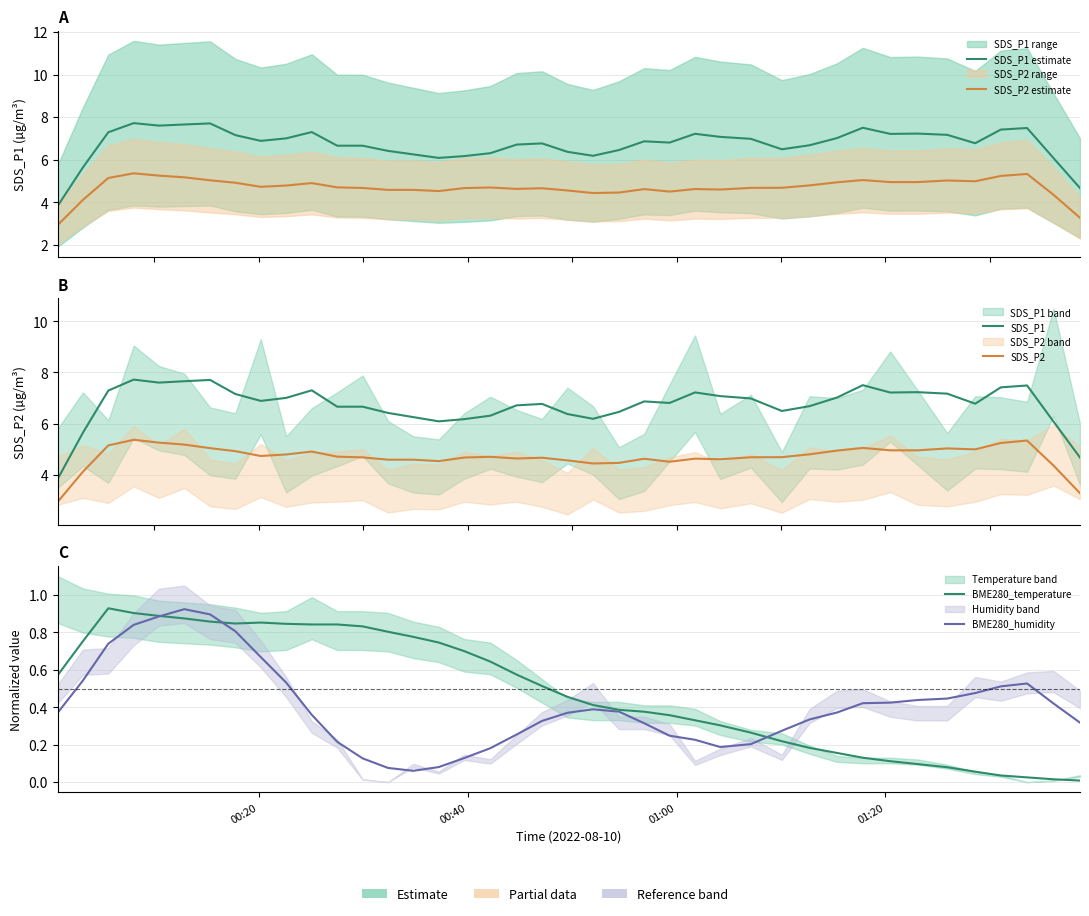

At which label does SDS_P2 estimate reach its peak?

01:20